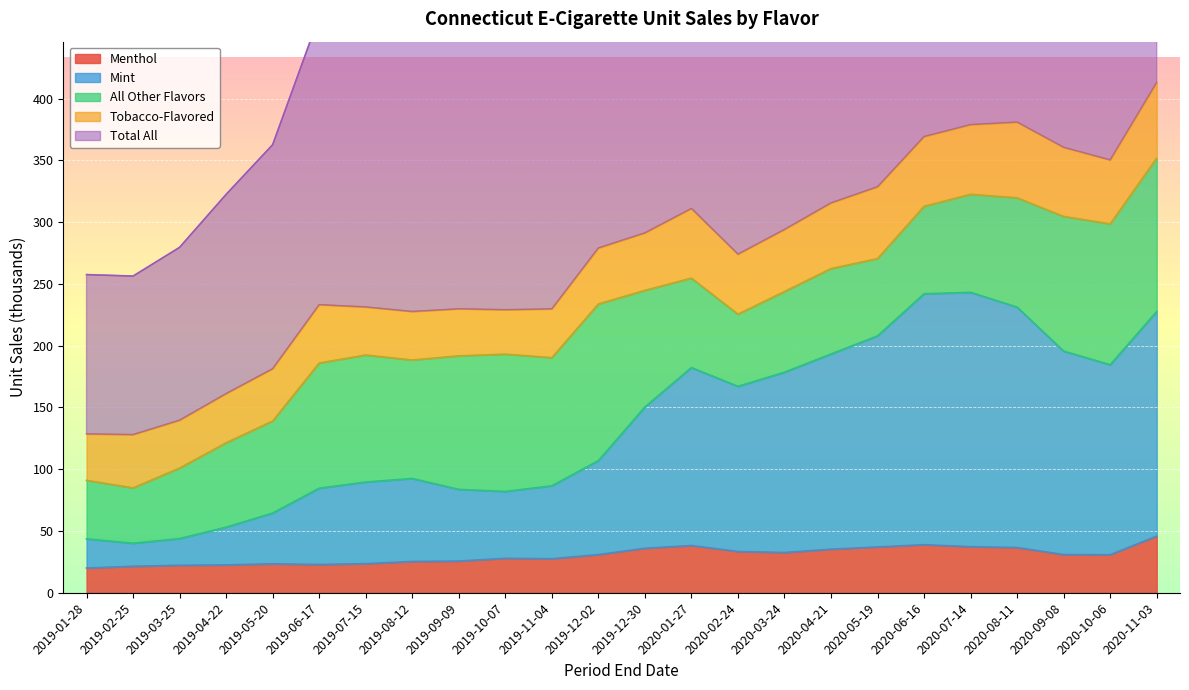

Is it true that Menthol equals 4.9 at 2019-03-25?

False